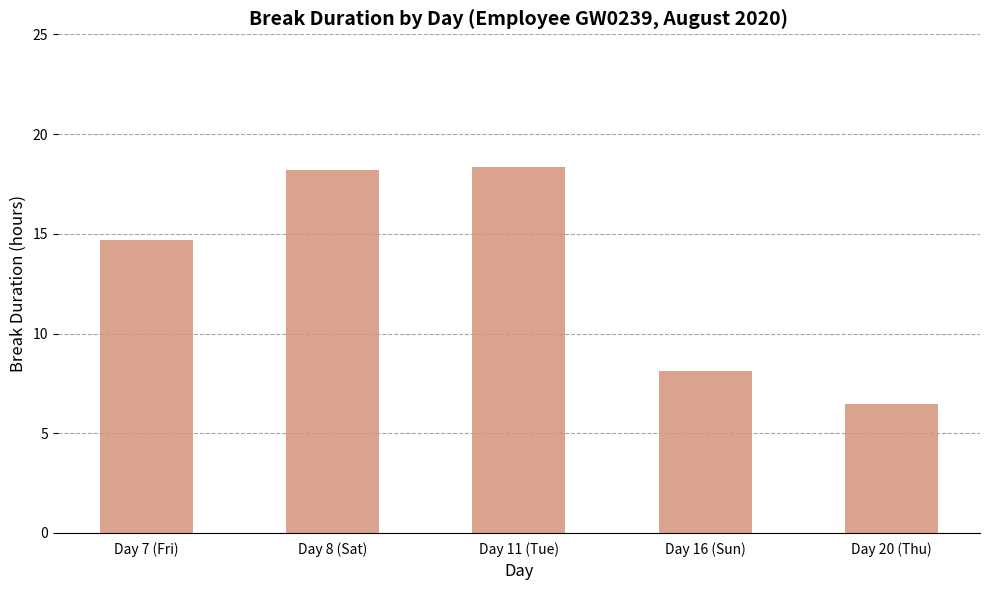

What is the maximum value shown in the chart?

18.4